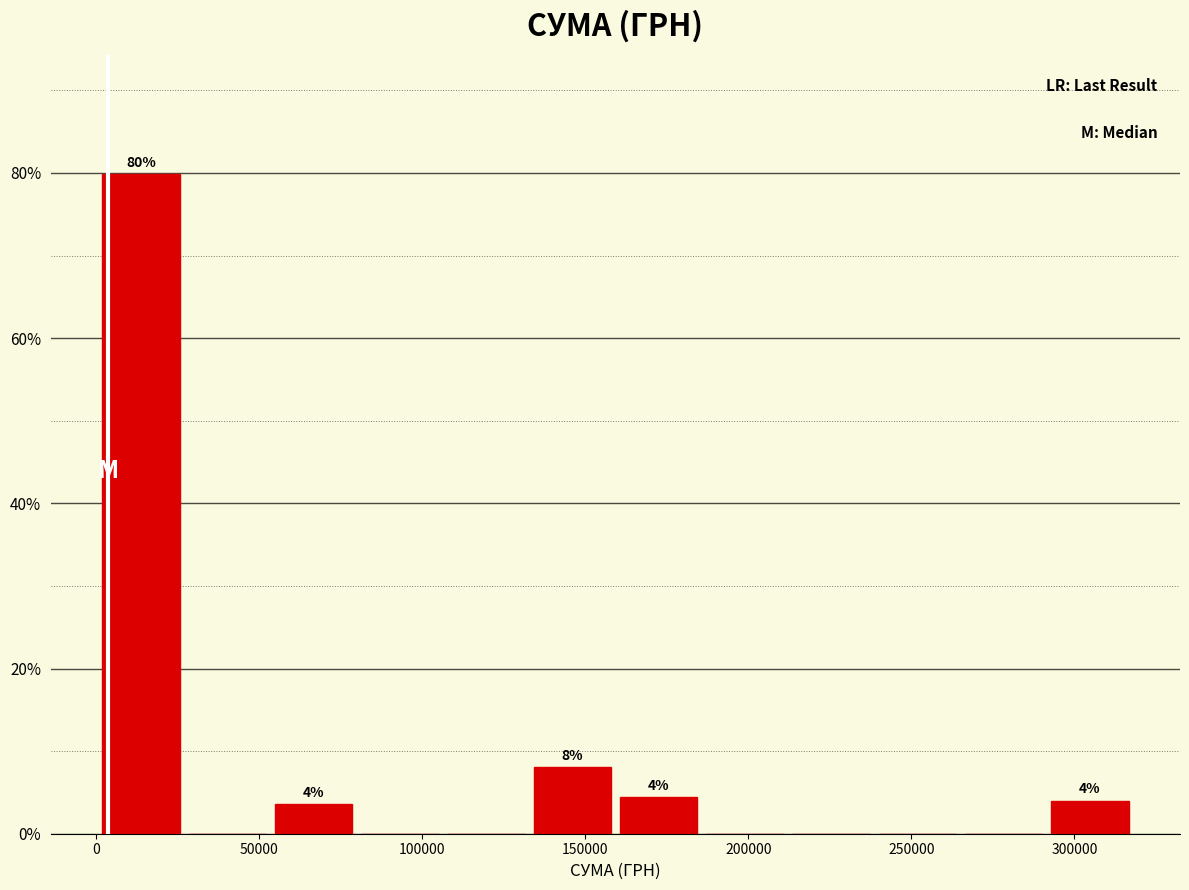

Over which range of the x-axis is the bar tallest?

0 to 25000